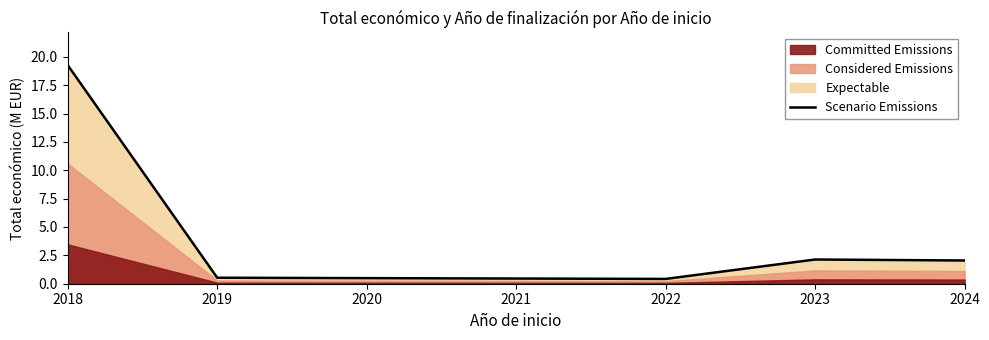

Does the chart display data point markers on the line(s)?

No